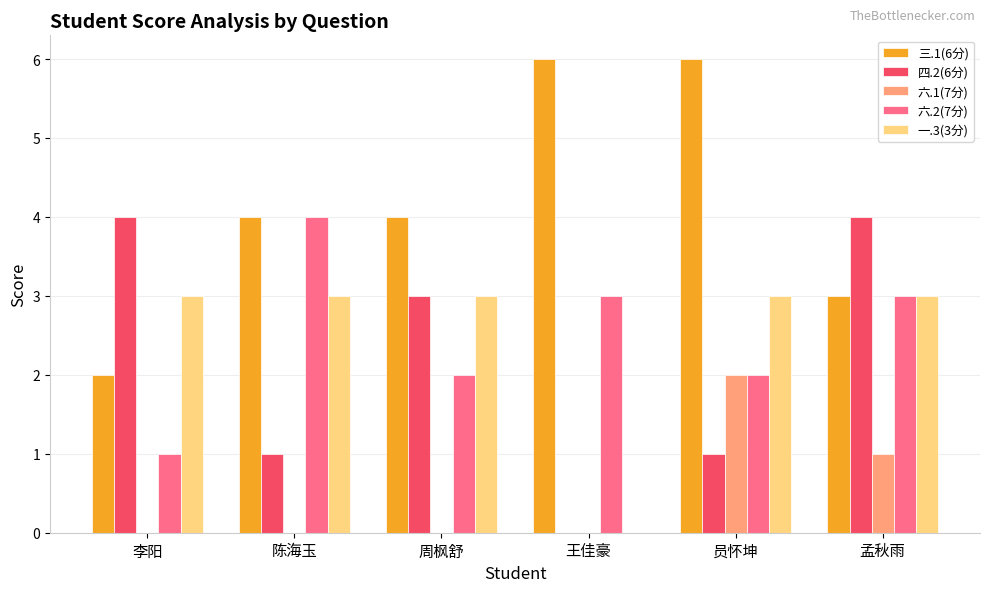

Which series has the largest total across all categories?

三.1(6分)